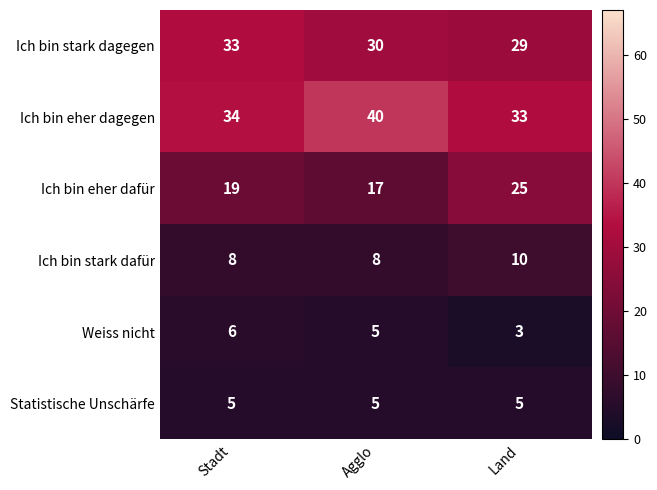

What is the average value of the Ich bin stark dafür series?

9